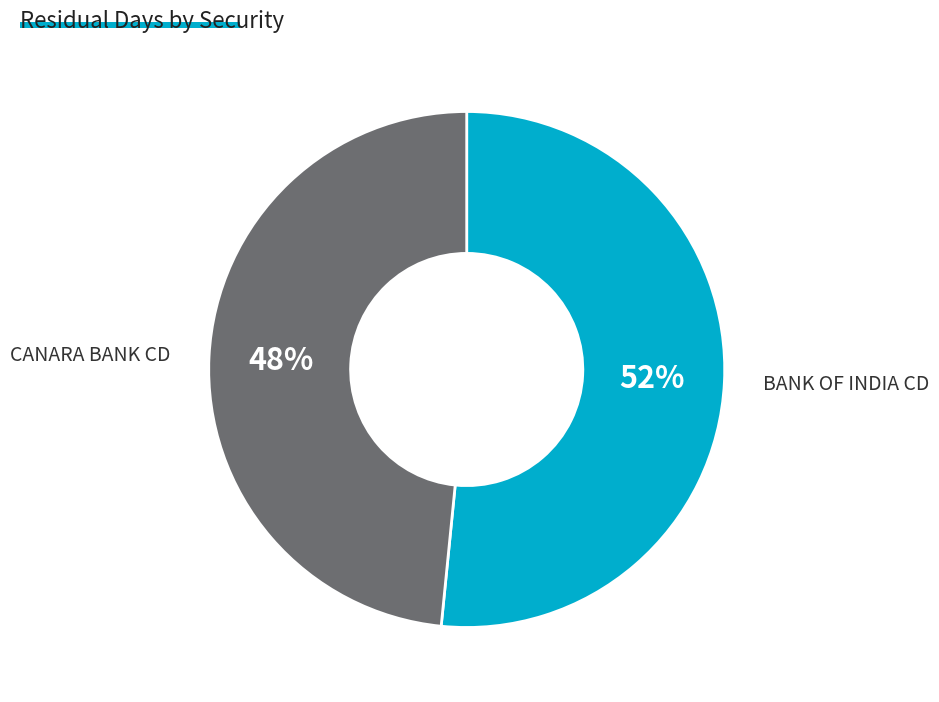

Approximately how many times larger is the value at BANK OF INDIA CD compared to CANARA BANK CD?

1.1